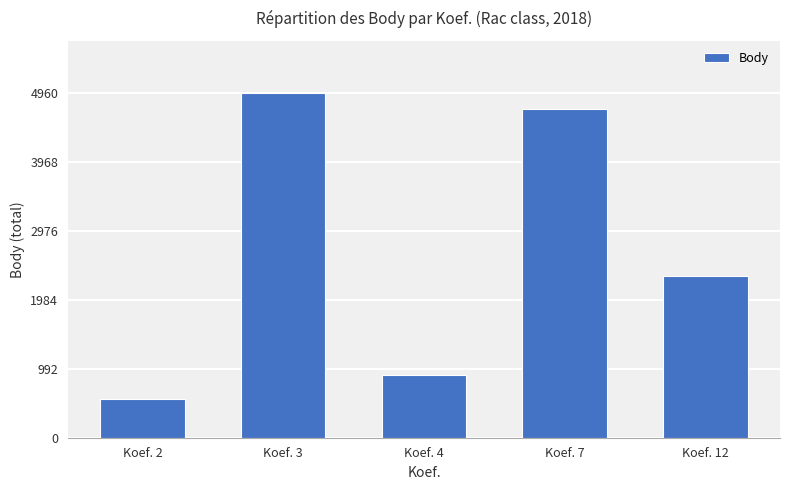

Reading left to right, list all the values displayed in this chart.

554	4961	904	4718	2325